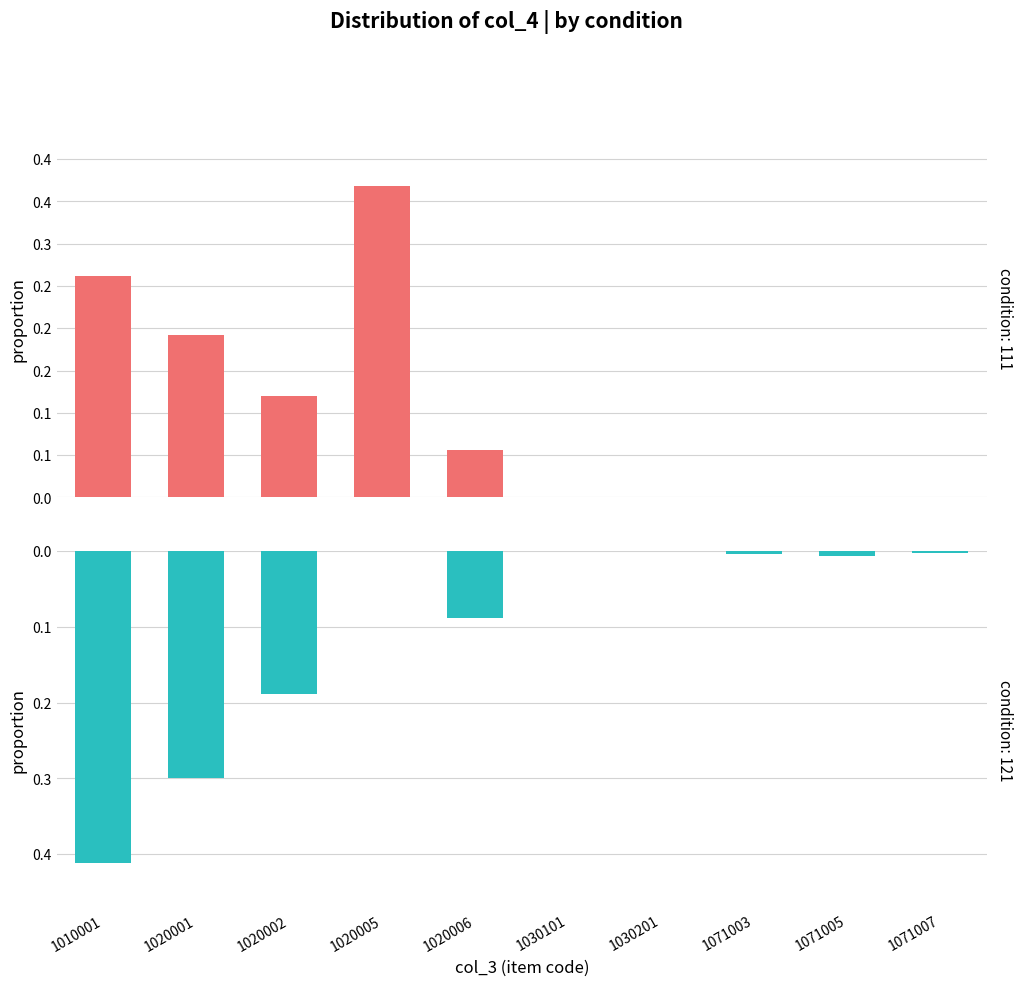

True or false: condition: 111 has a value of 0.2 at 1020005.

False